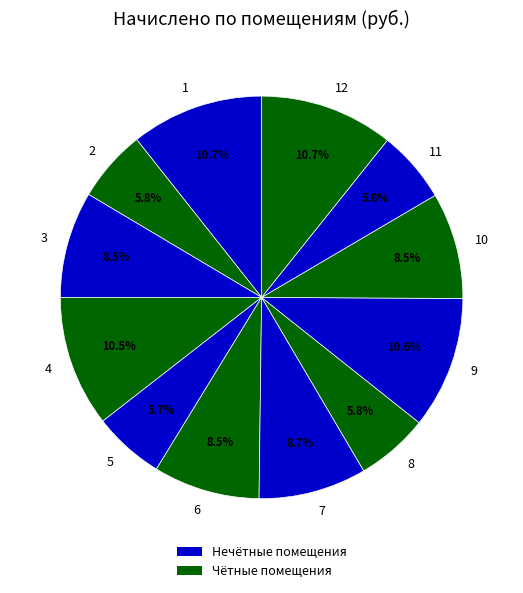

Combined, what portion of the pie is 10 and 2?

14.3%